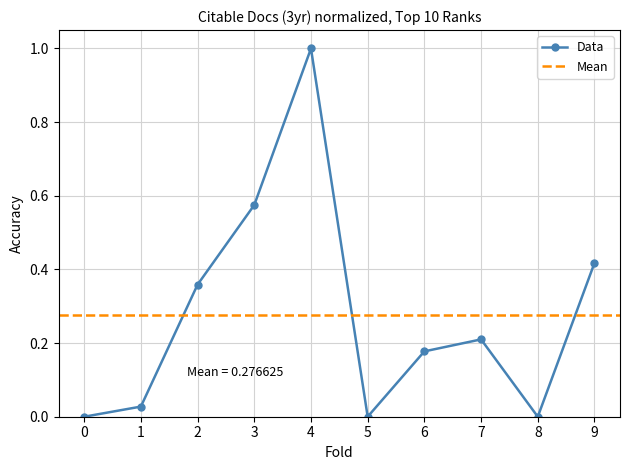

True or false: Data has a value of 0.3 at 7.

False